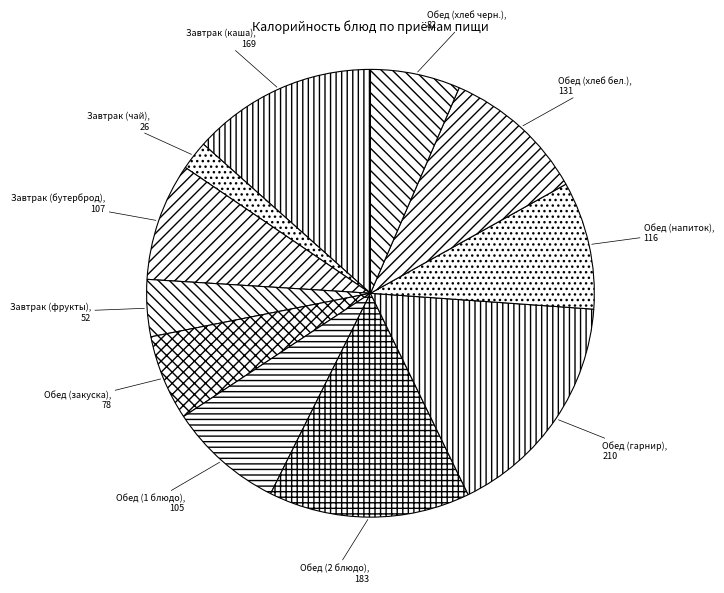

Which category has the smallest portion of the pie?

Завтрак (чай)